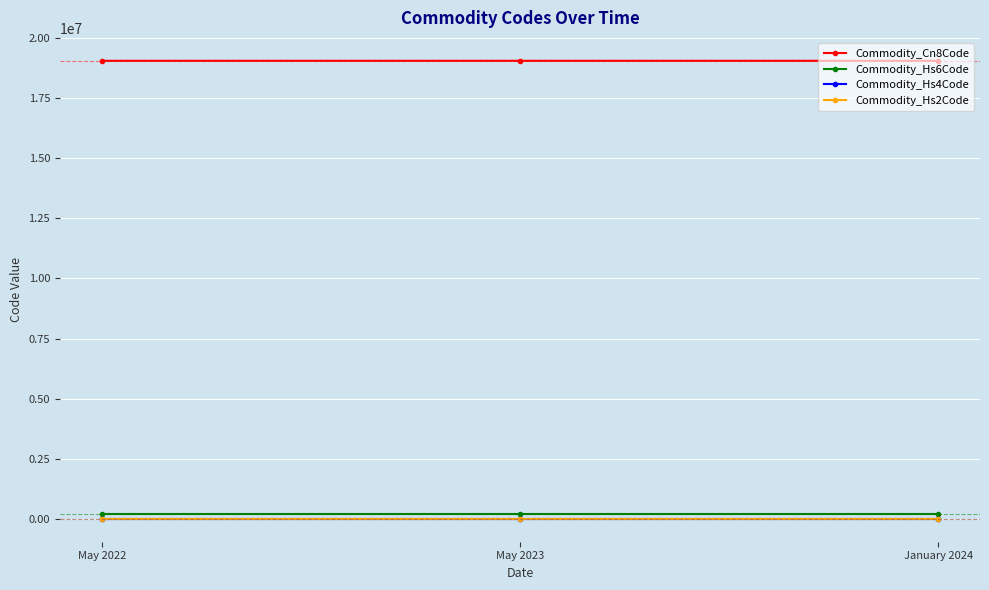

The Commodity_Hs6Code series shows 190590 at January 2024. True or false?

True